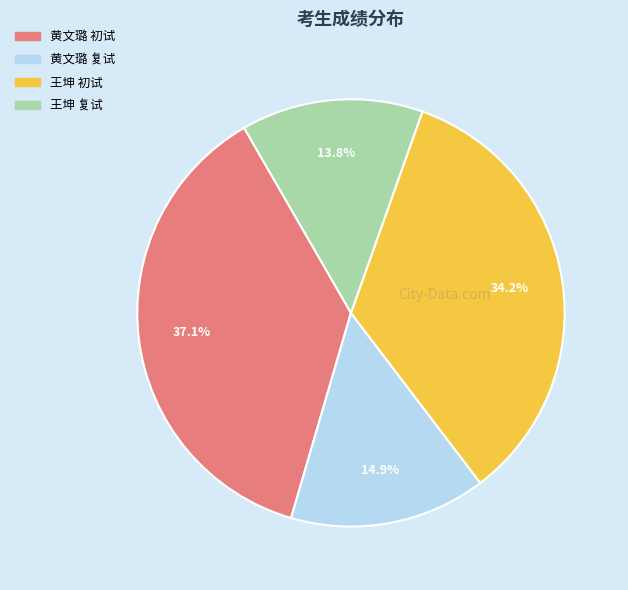

How many segments does this pie chart have?

4